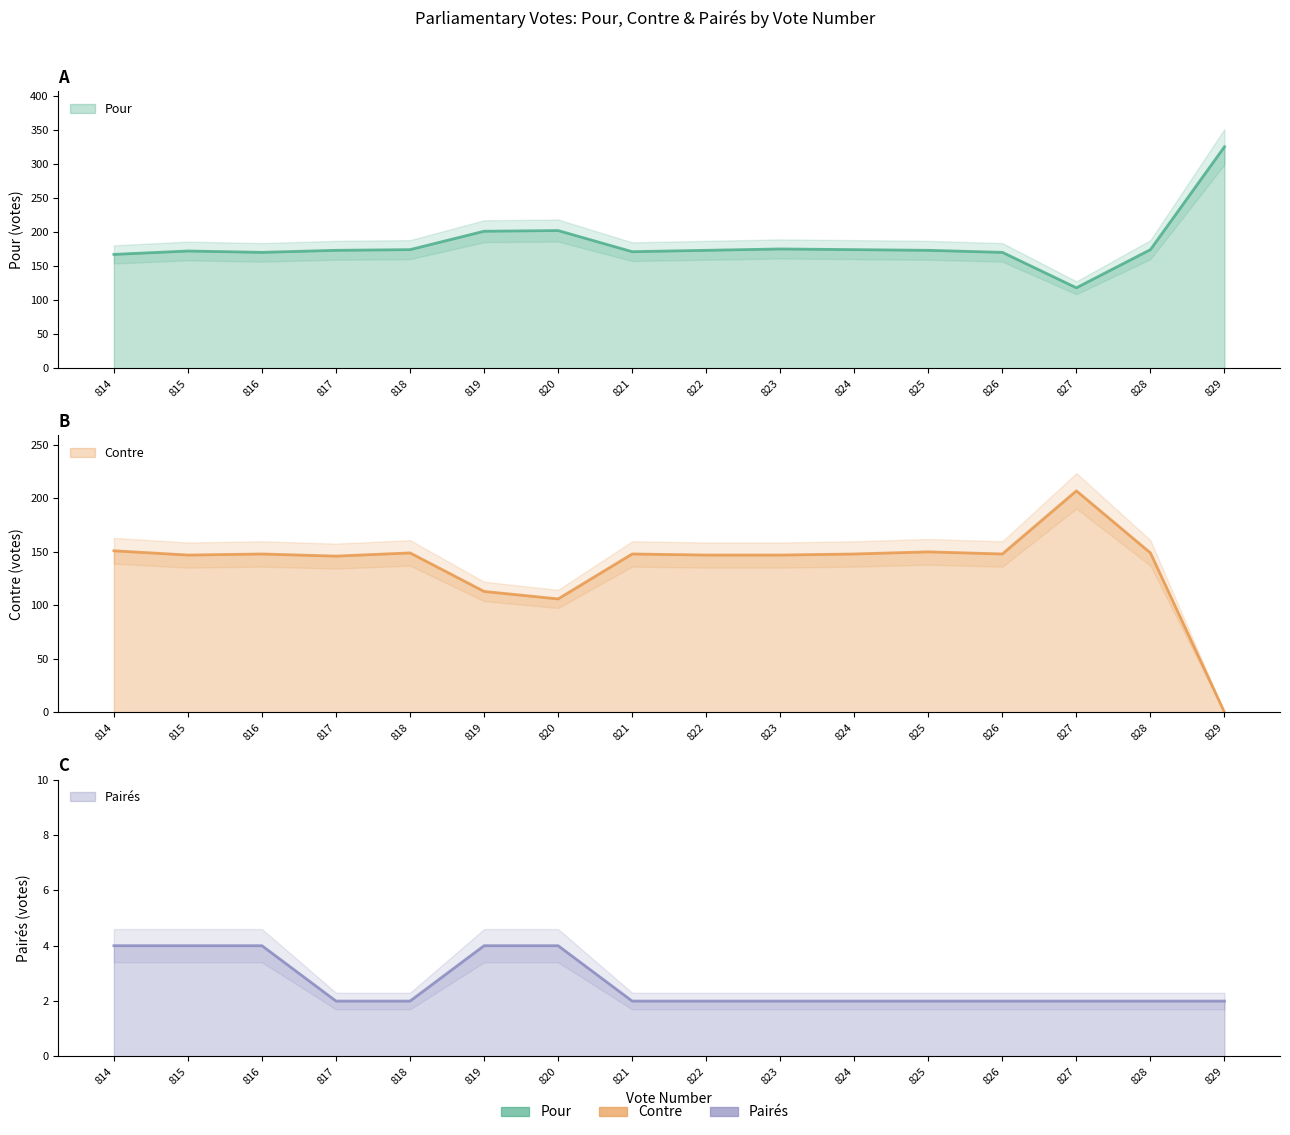

Rank the series by their maximum value, from highest to lowest.

Pour, Contre, Pairés